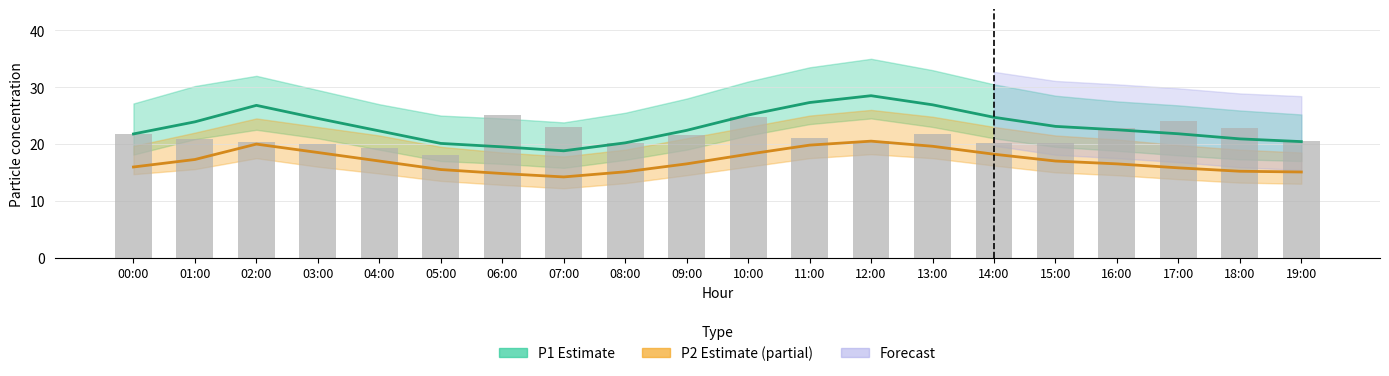

What is the spread (max minus min) of values at 09:00?

5.9